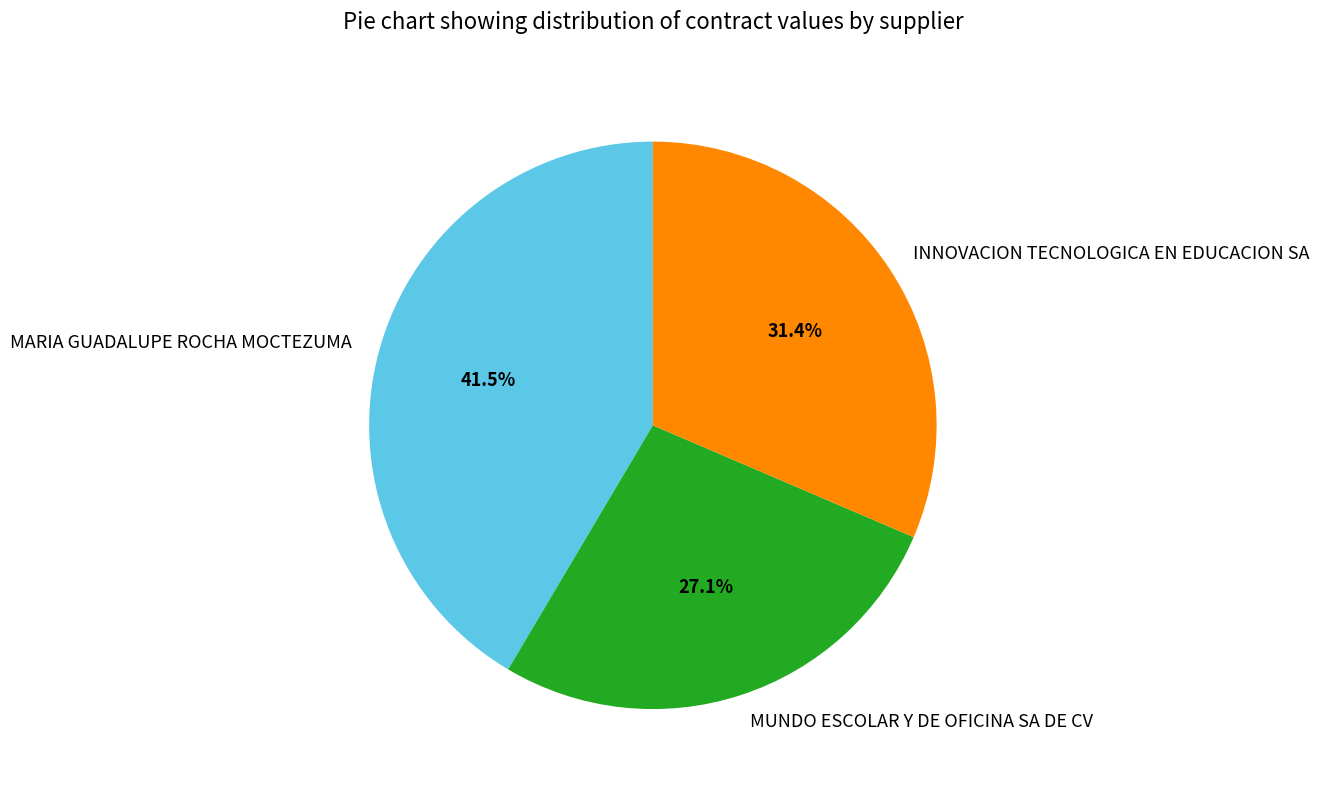

Rank the categories by value from lowest to highest.

MUNDO ESCOLAR Y DE OFICINA SA DE CV, INNOVACION TECNOLOGICA EN EDUCACION SA, MARIA GUADALUPE ROCHA MOCTEZUMA